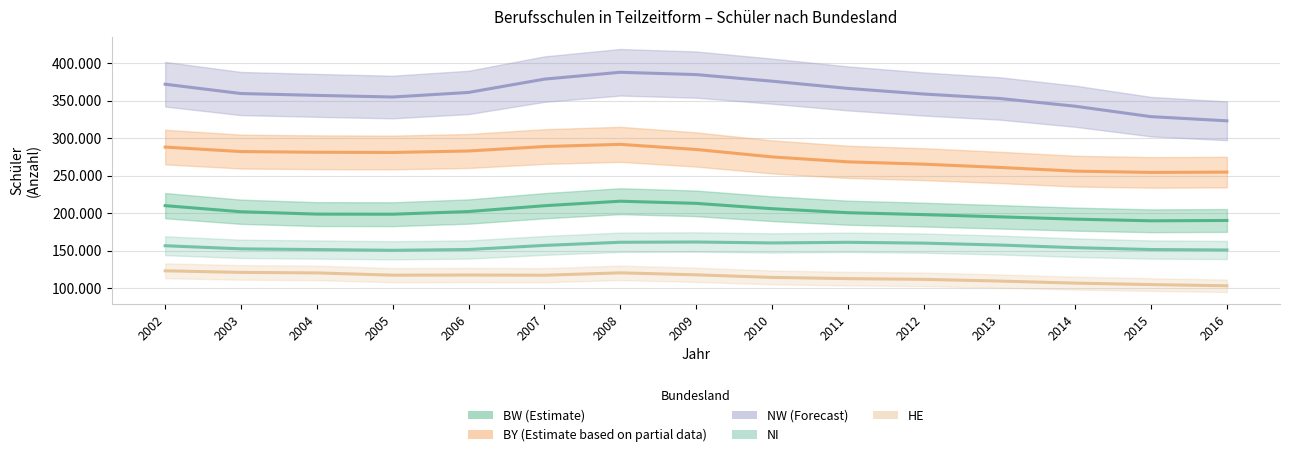

Where is the first local maximum for NI?

2009